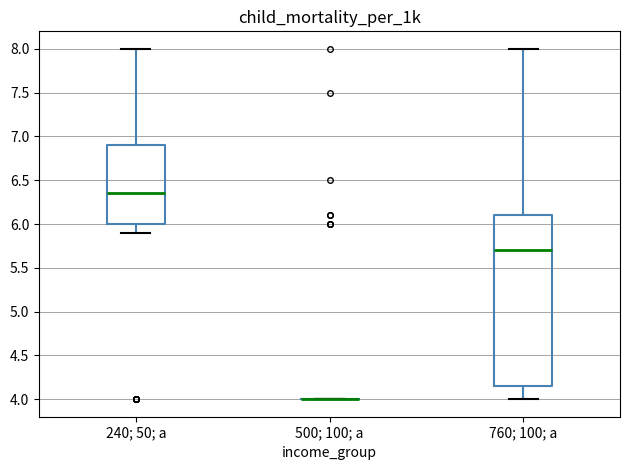

Reading left to right, read every box against the y-axis: the position of its median line, the range the box covers, and the ends of its whiskers. The values are not printed on the chart, so give them approximately, as read against the axis.

240; 50; a: median 6.35, box 6.00 to 6.90, whiskers 5.90 to 8.00
500; 100; a: box collapsed to a line at 4.00, whiskers 4.00 to 4.00
760; 100; a: median 5.70, box 4.15 to 6.10, whiskers 4.00 to 8.00